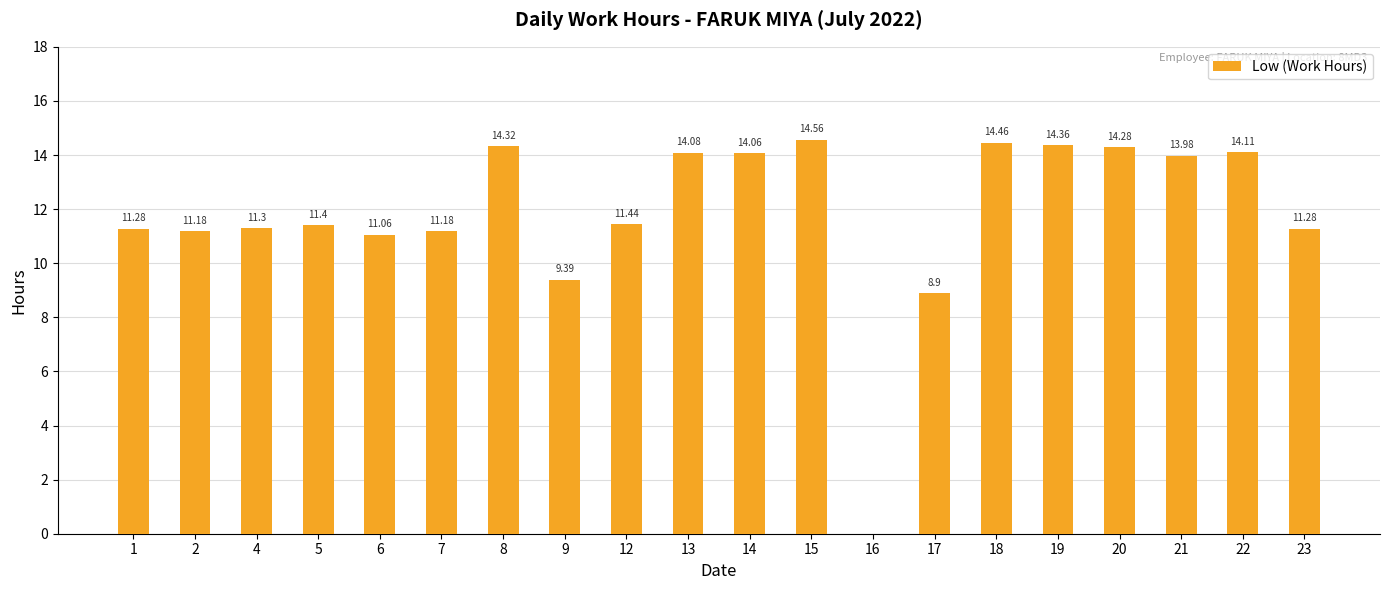

Reading right to left, what are all the values shown in this chart?

11.3	14.1	14.0	14.3	14.4	14.5	8.9	0.0	14.6	14.1	14.1	11.4	9.4	14.3	11.2	11.1	11.4	11.3	11.2	11.3